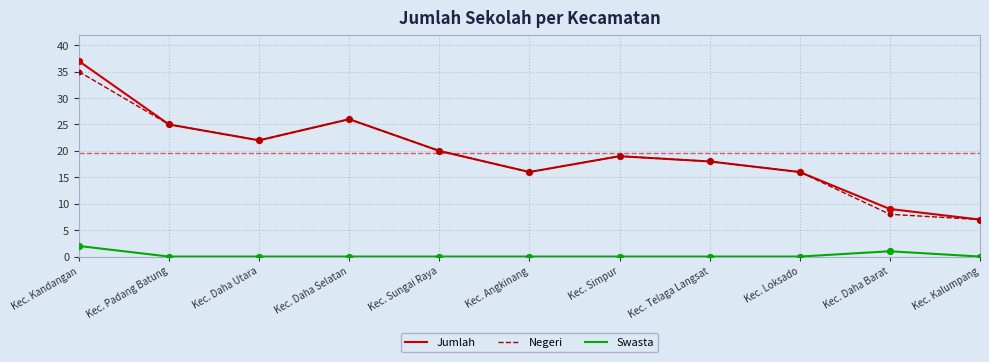

What is the spread (max minus min) of values at Kec. Telaga Langsat?

18